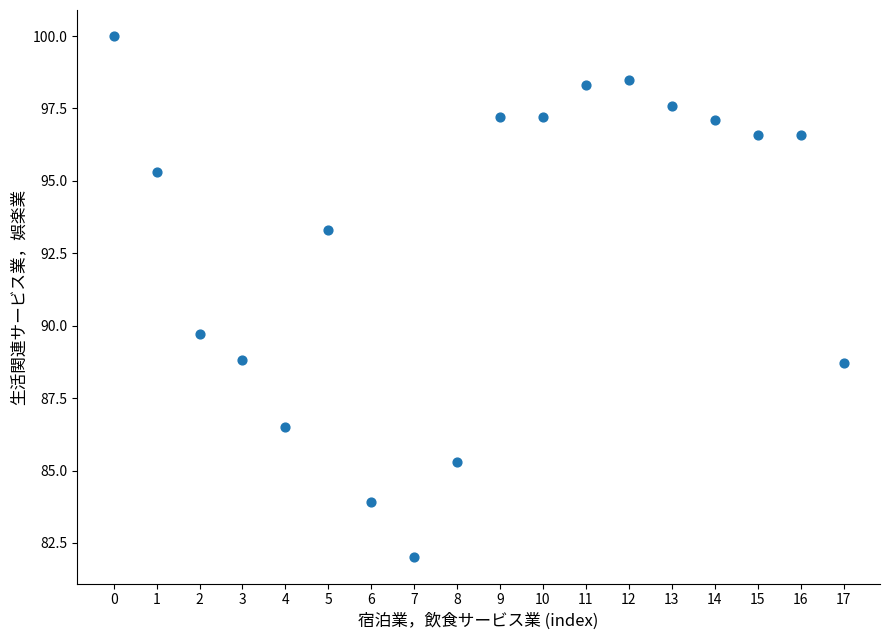

What is the range of Y values (max minus min)?

18.0